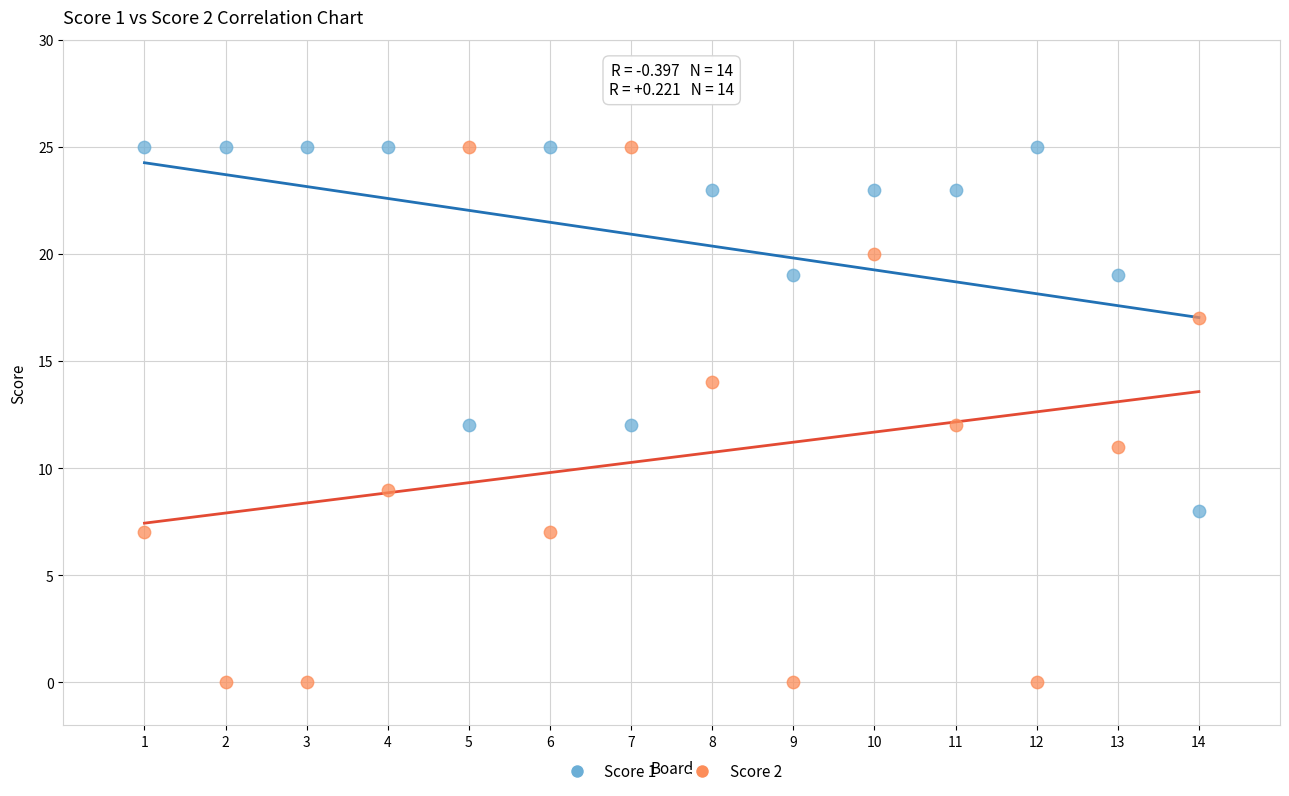

What is the X range (max minus min) for the scatter plot?

13